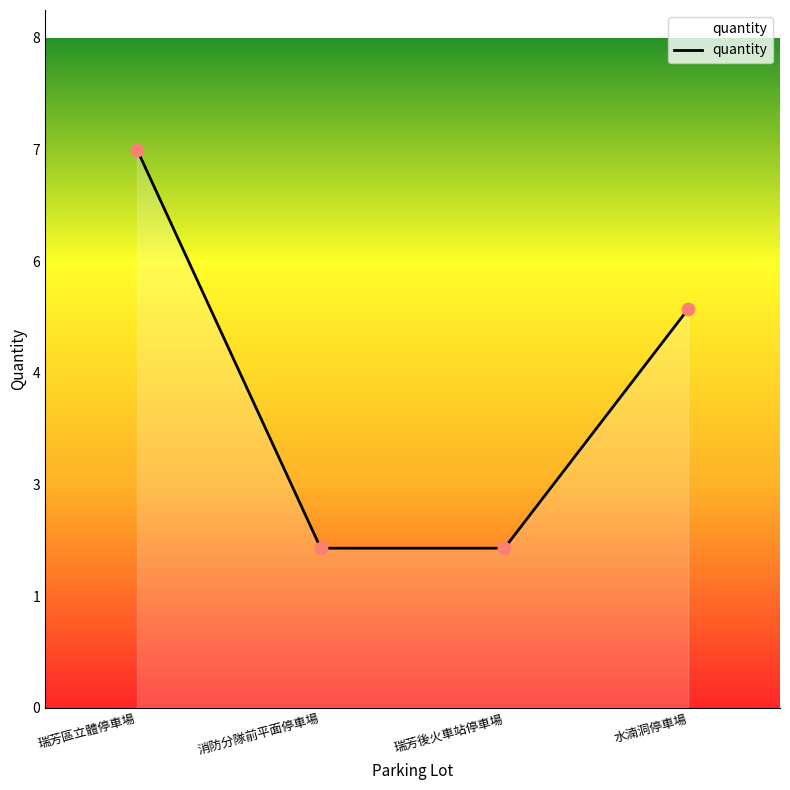

What is the ratio of the value at 瑞芳後火車站停車場 to the value at 瑞芳區立體停車場?

0.3